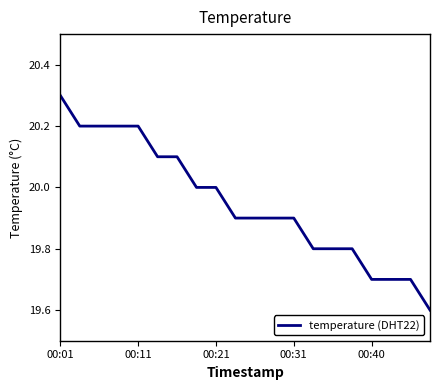

What is the greatest value displayed?

20.3